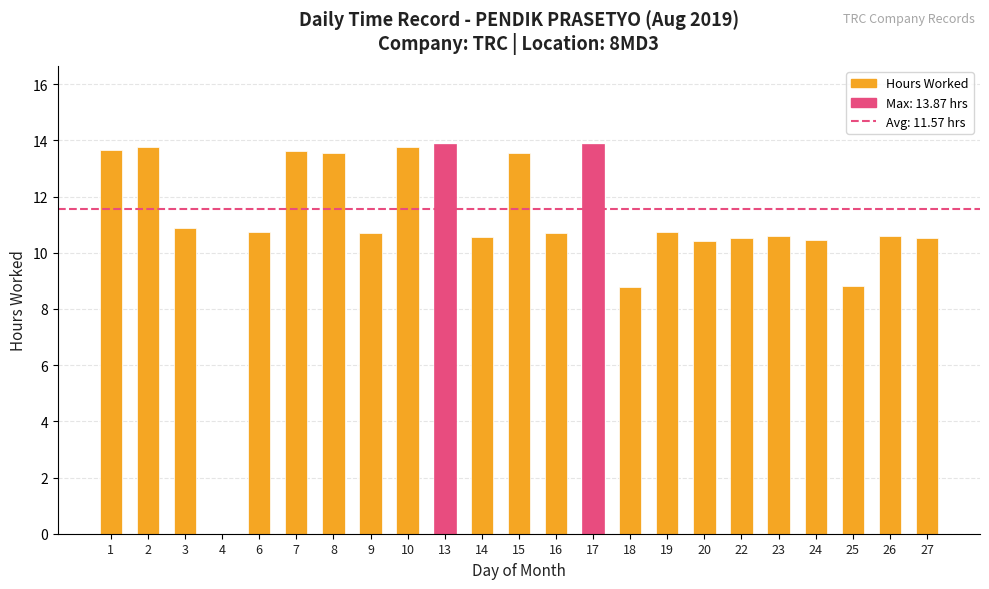

True or false: the data shows 12.7 at 18.

False